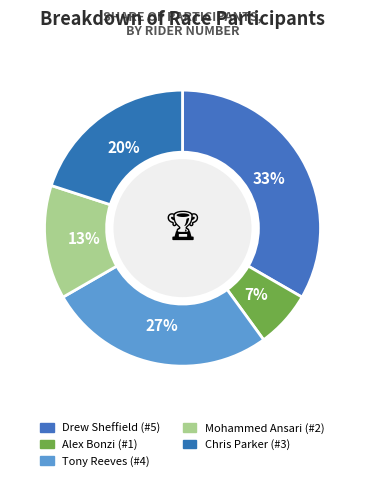

How many slices are in this pie chart?

5